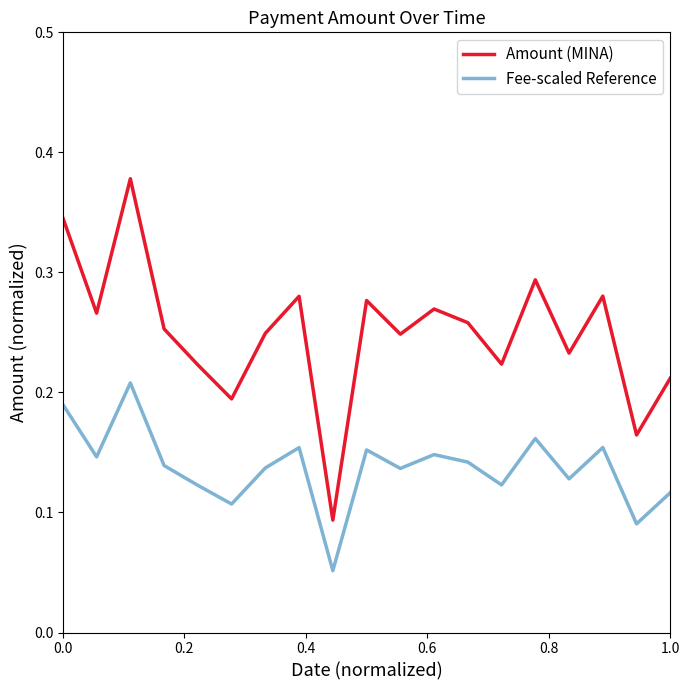

List the series in order of their peak value, highest first.

Amount (MINA), Fee-scaled Reference